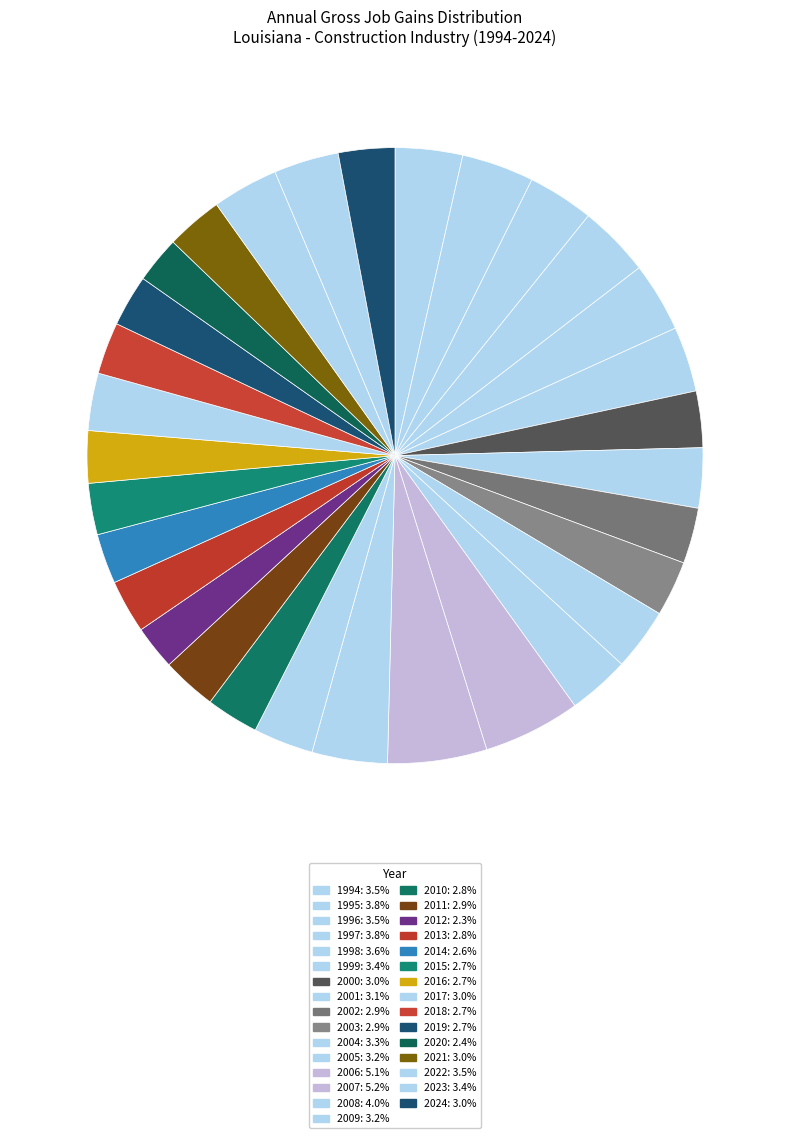

Combined, do 1996 and 2014 account for over 50%?

No